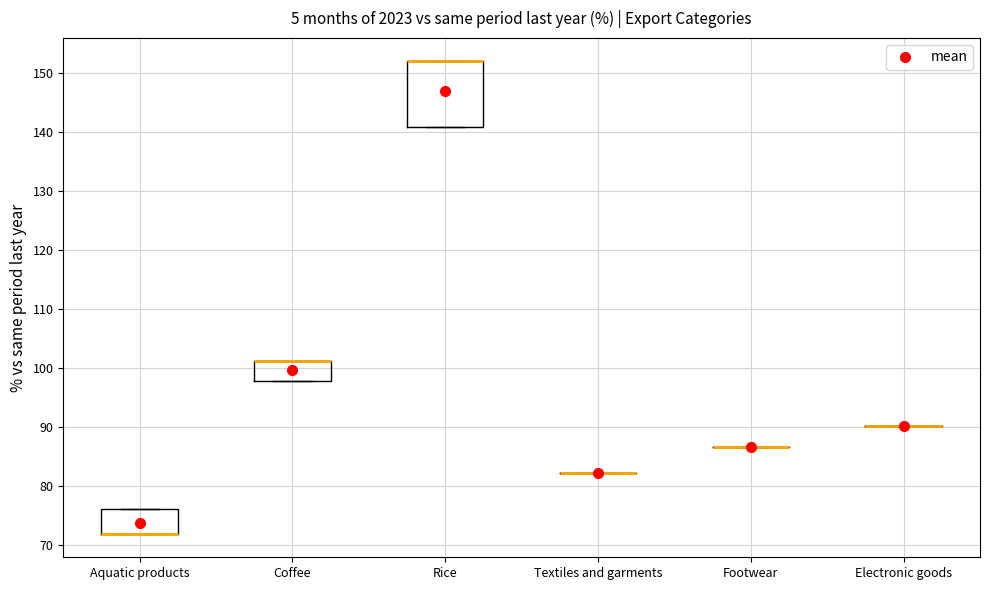

Which box is the tallest, from its lower edge to its upper edge?

Rice